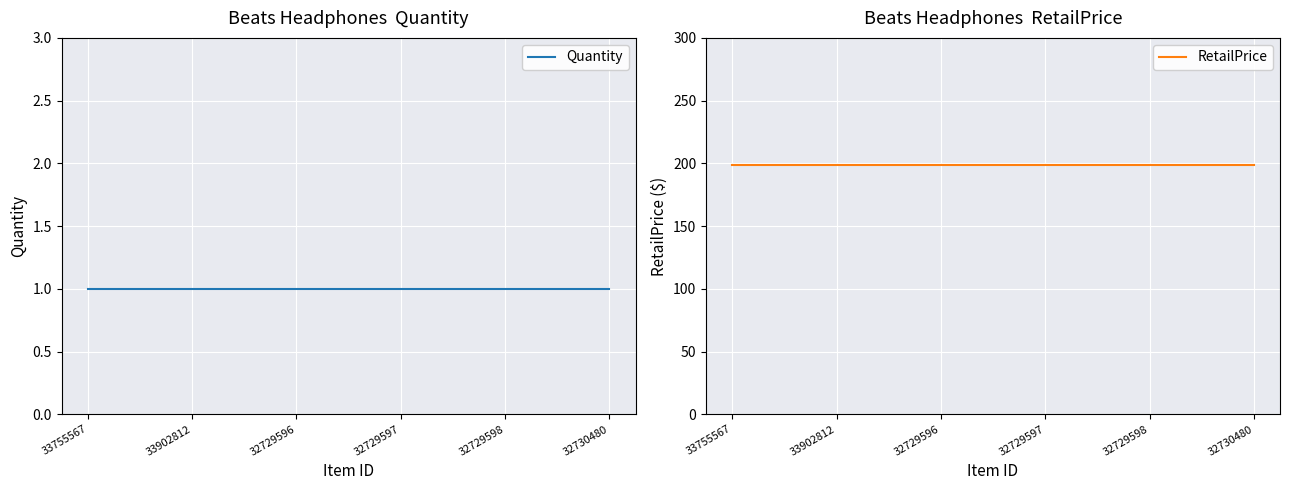

How many lines are shown in the chart?

2